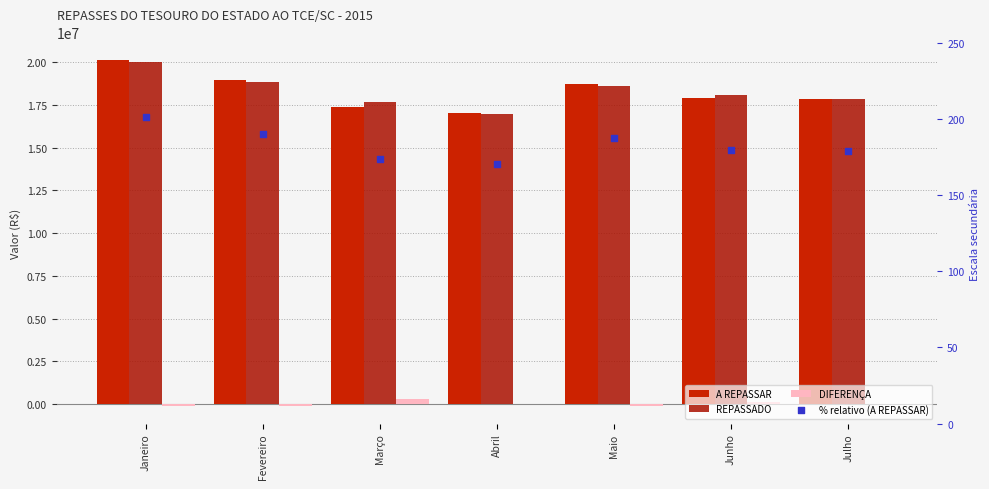

At which category is the sum across all series the highest?

Janeiro